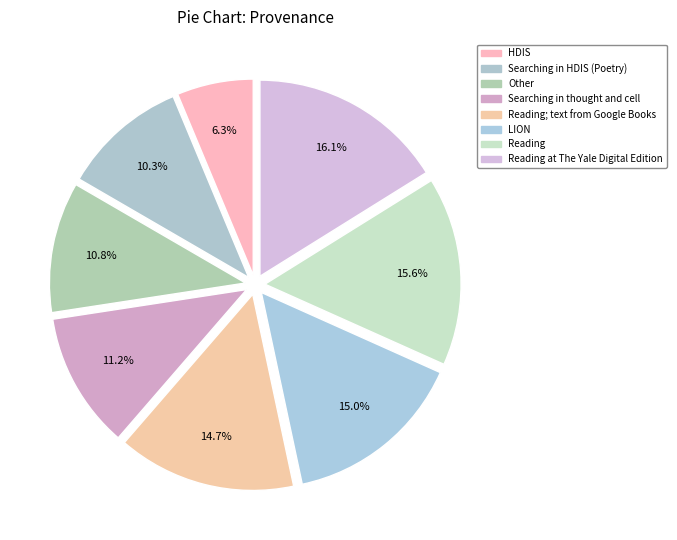

Which category has the biggest portion of the pie?

Reading at The Yale Digital Edition